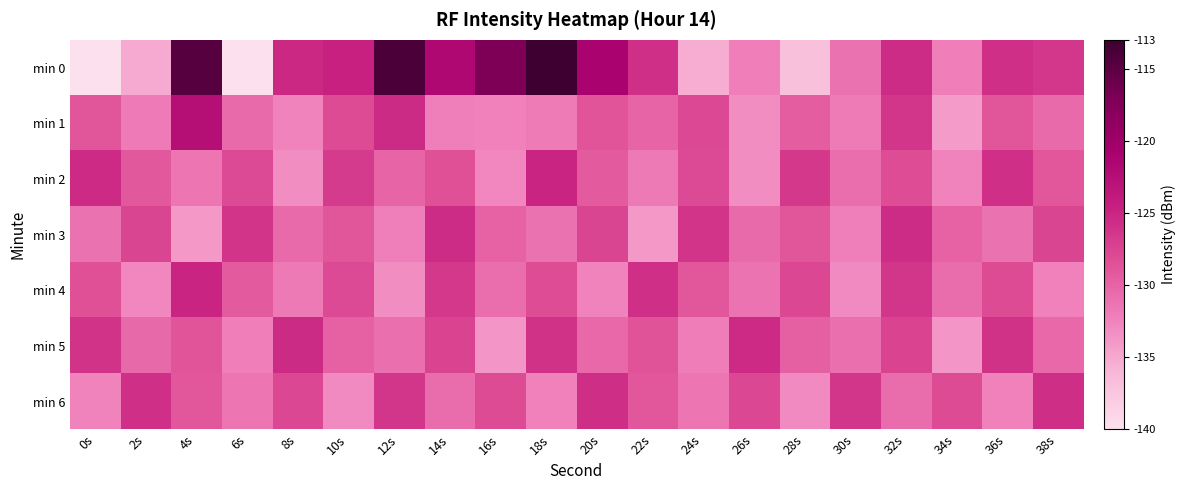

What is the difference between the highest and lowest values at 4s?

19.3